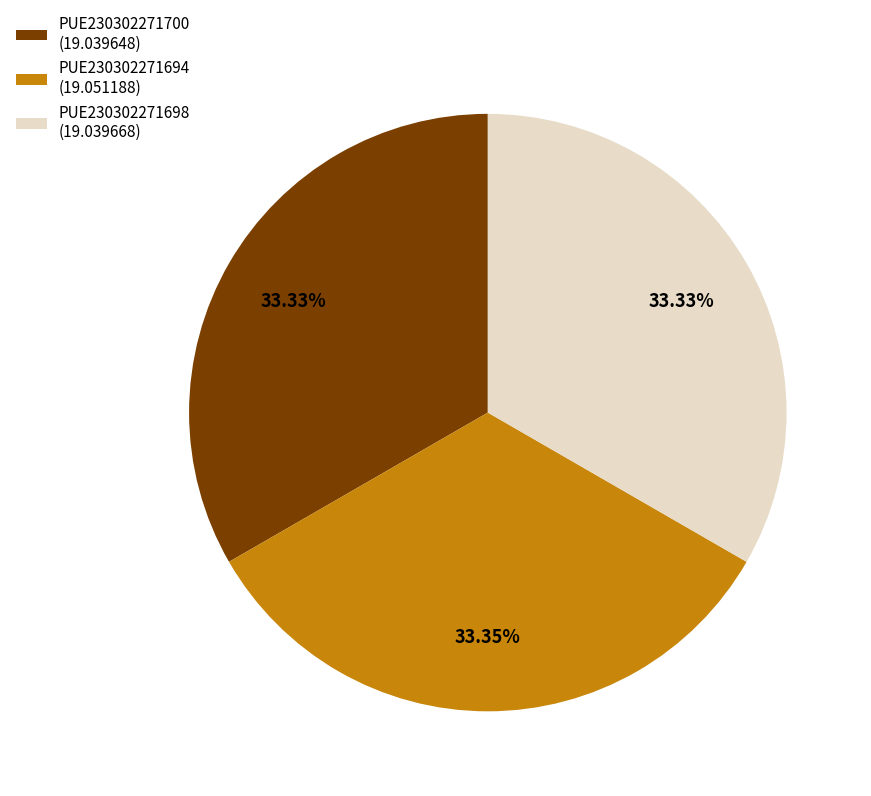

To the nearest percent, what percentage of the pie is PUE230302271698?

33%